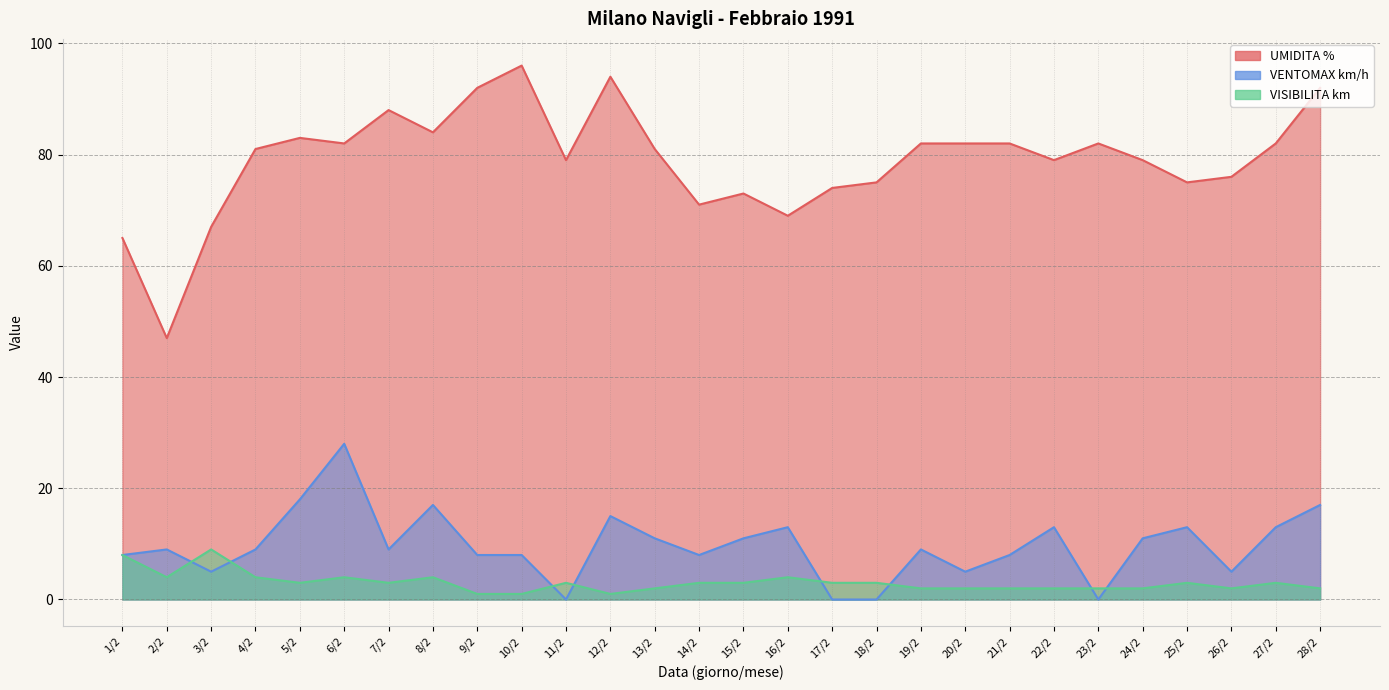

Where is the first local minimum for VENTOMAX km/h?

3/2